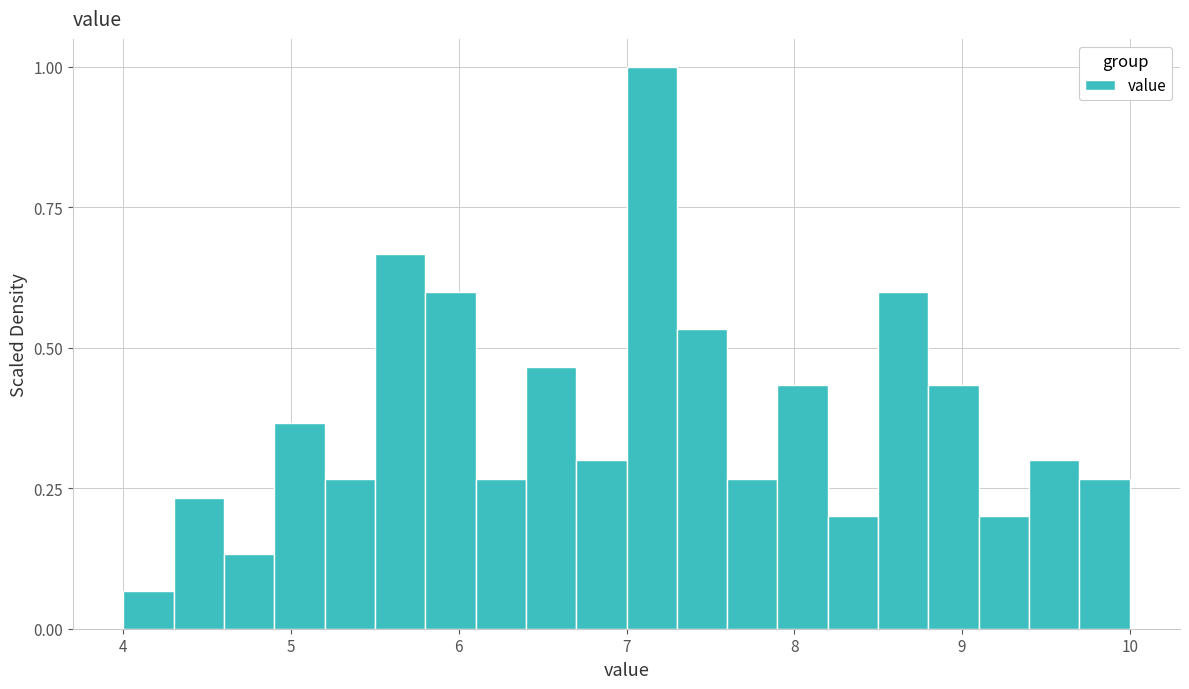

Around what value on the x-axis is the tallest bar? Give the approximate position of its centre, as read against the axis.

7.2